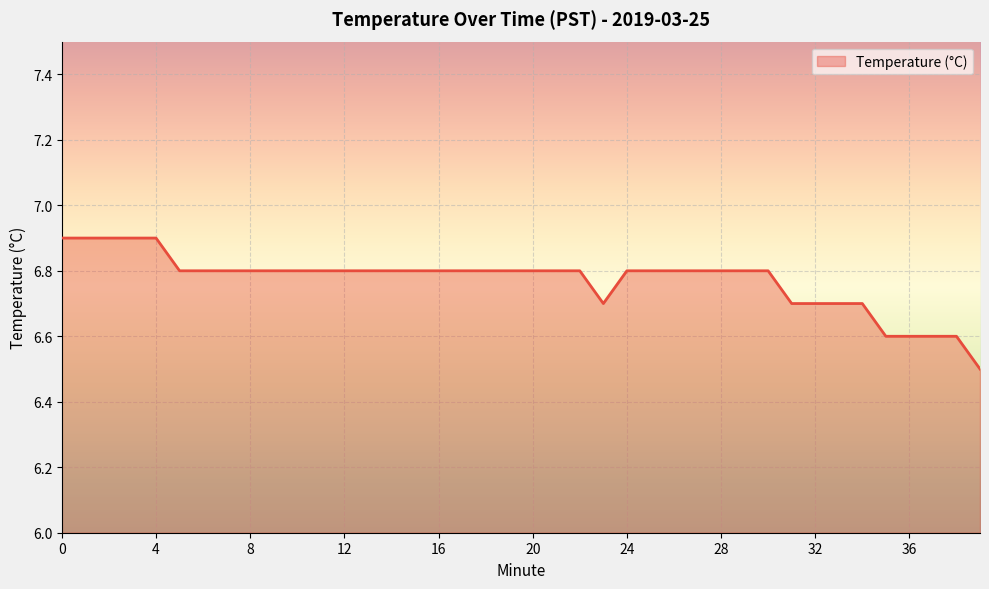

What is the minimum value shown in the chart?

6.5